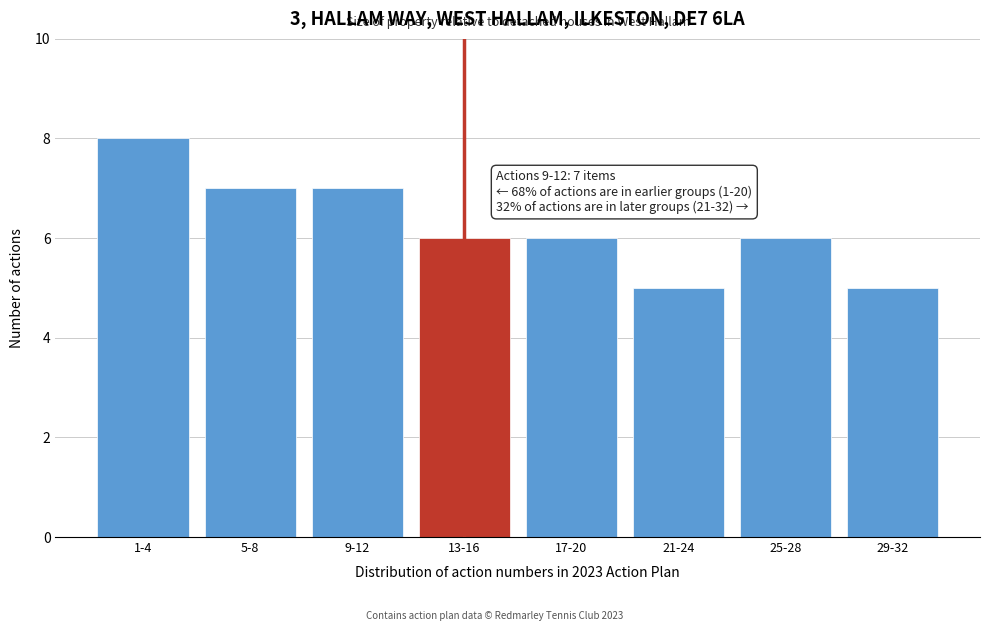

Reading right to left, transcribe all the data shown in this chart.

5	6	5	6	6	7	7	8